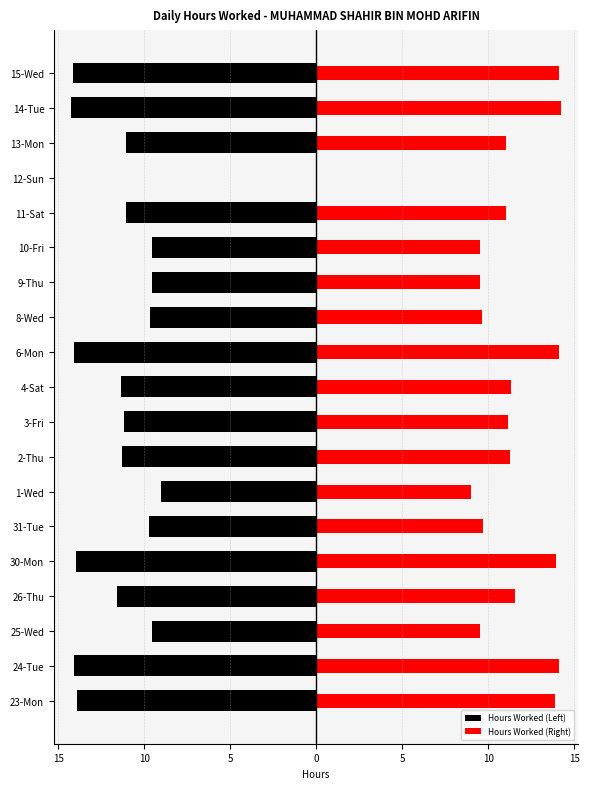

How many data points in Hours Worked (Right) are above 11?

12